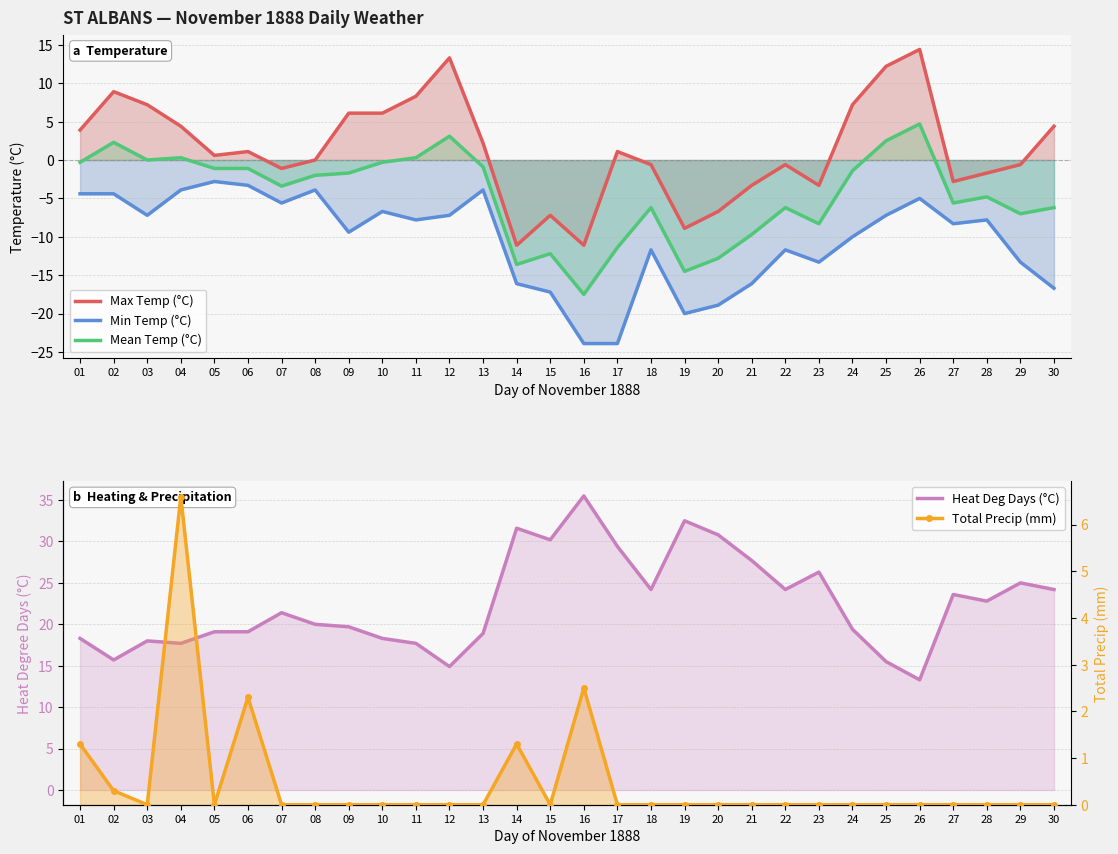

How many data points does each series have?

30